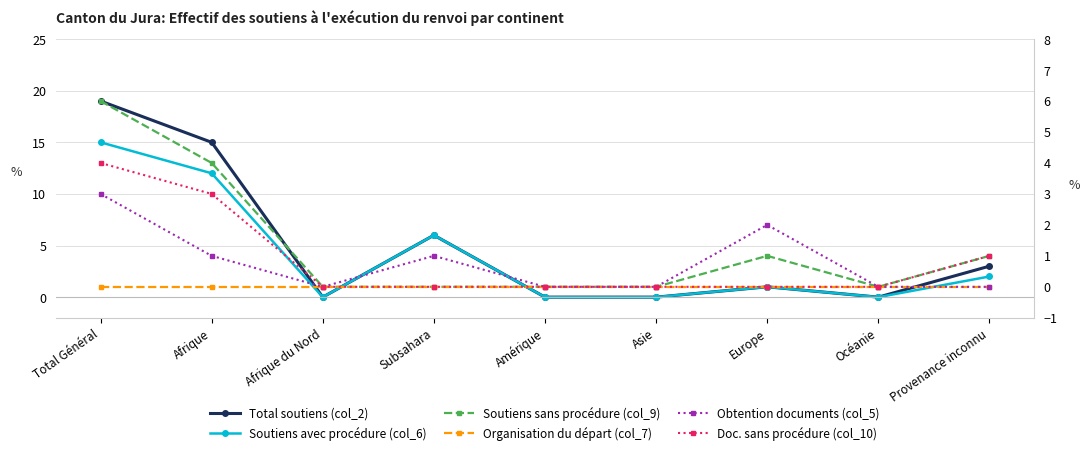

In Soutiens avec procédure (col_6), how many points are lower than both neighbors (excluding endpoints)?

2